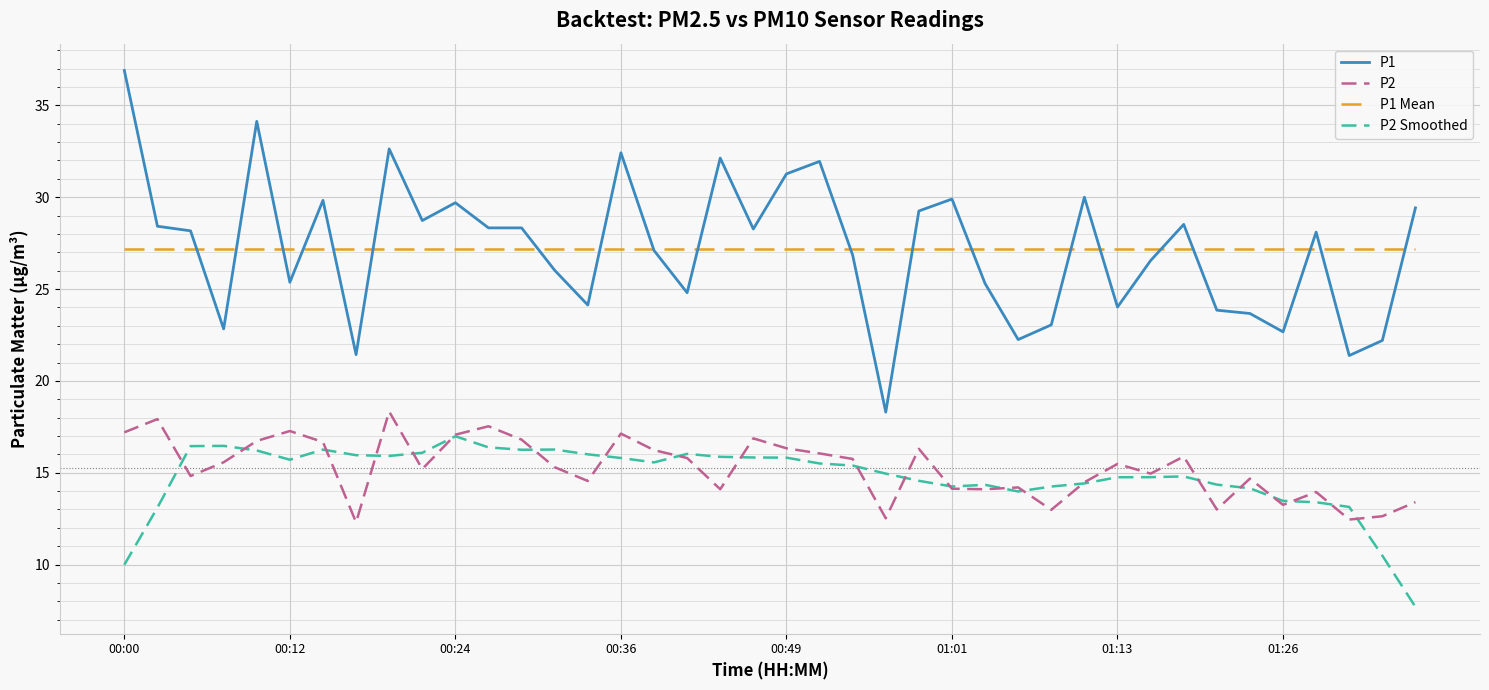

Which series has the largest range (max minus min)?

P1